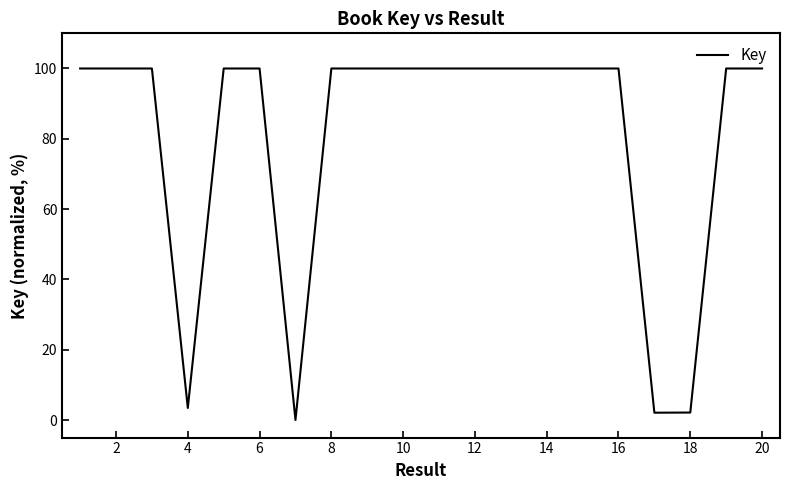

What is the greatest value displayed?

100.0